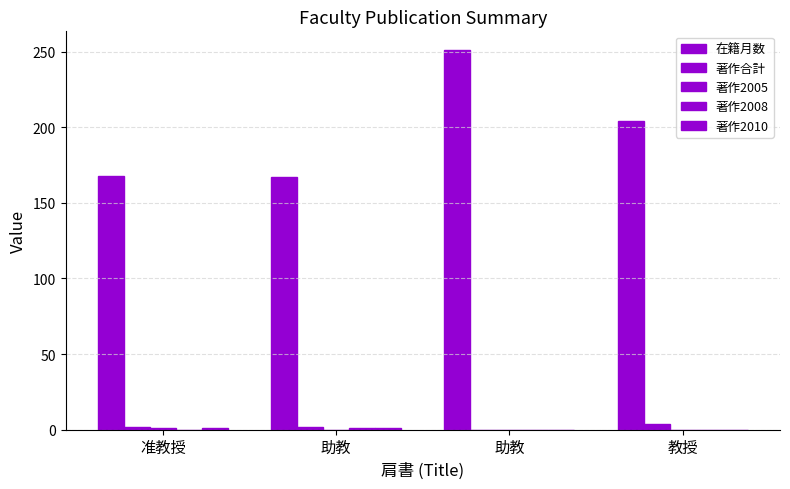

How many groups of bars are there?

4